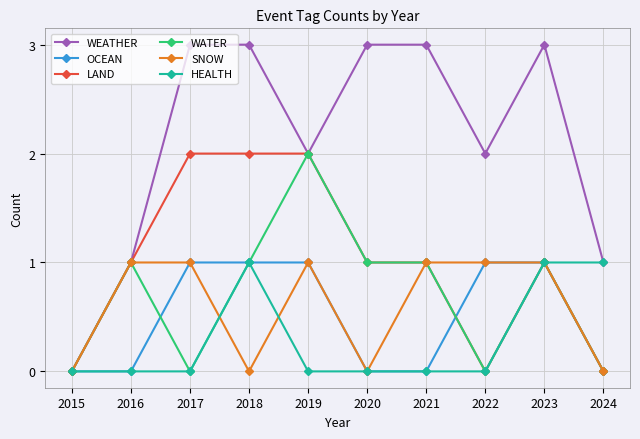

Does the chart display data point markers on the line(s)?

Yes